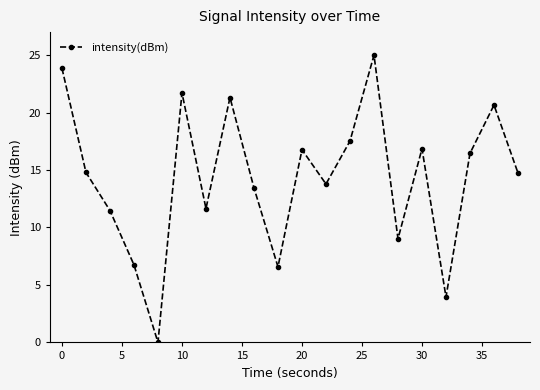

How many points are higher than both their immediate neighbors (excluding endpoints)?

6